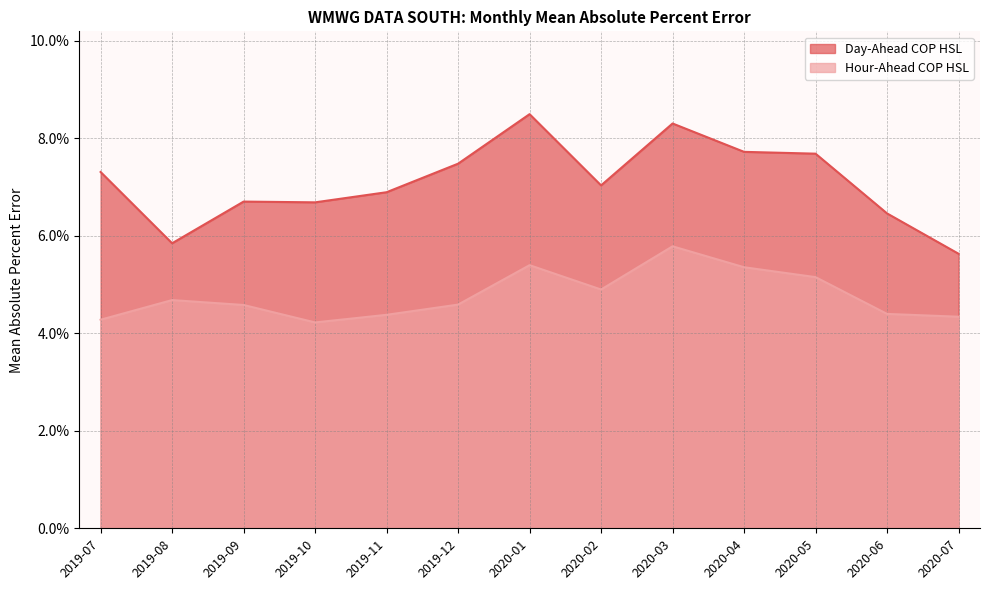

True or false: Hour-Ahead COP HSL and Day-Ahead COP HSL intersect in this chart.

False